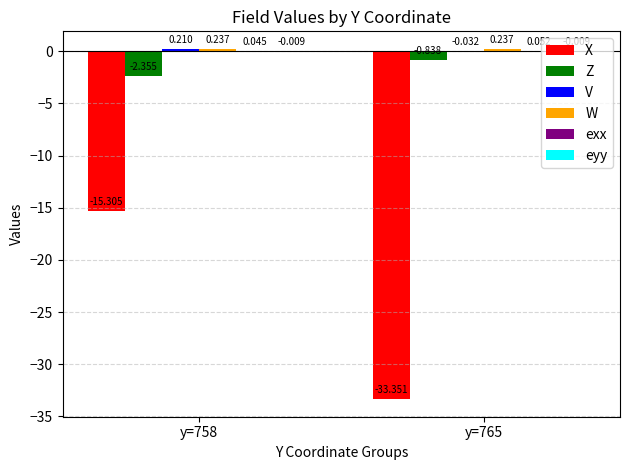

How many data points does each series have?

2